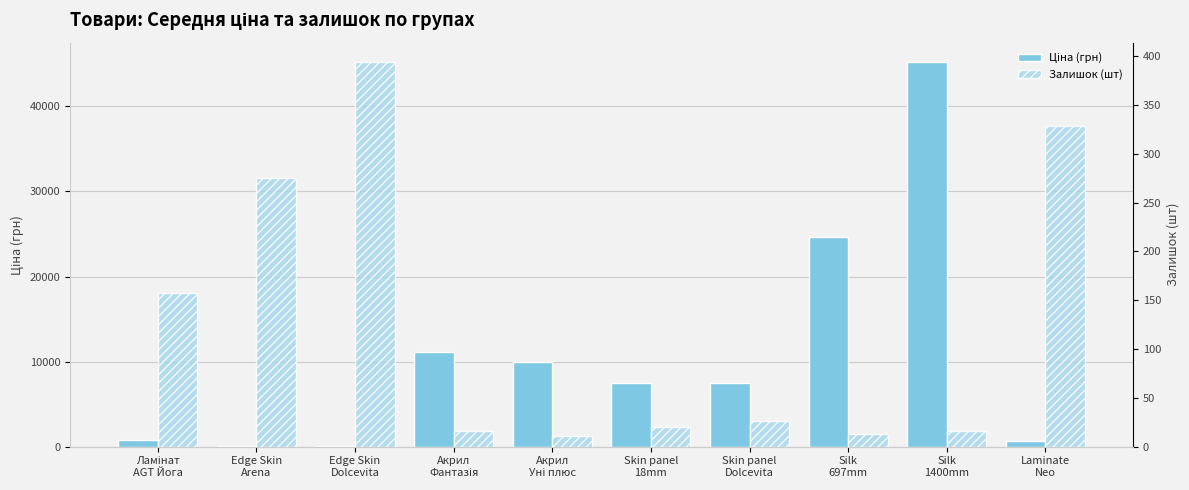

Is the value of Залишок (шт) at Edge Skin
Dolcevita greater than the value of Ціна (грн) at Silk
697mm?

No